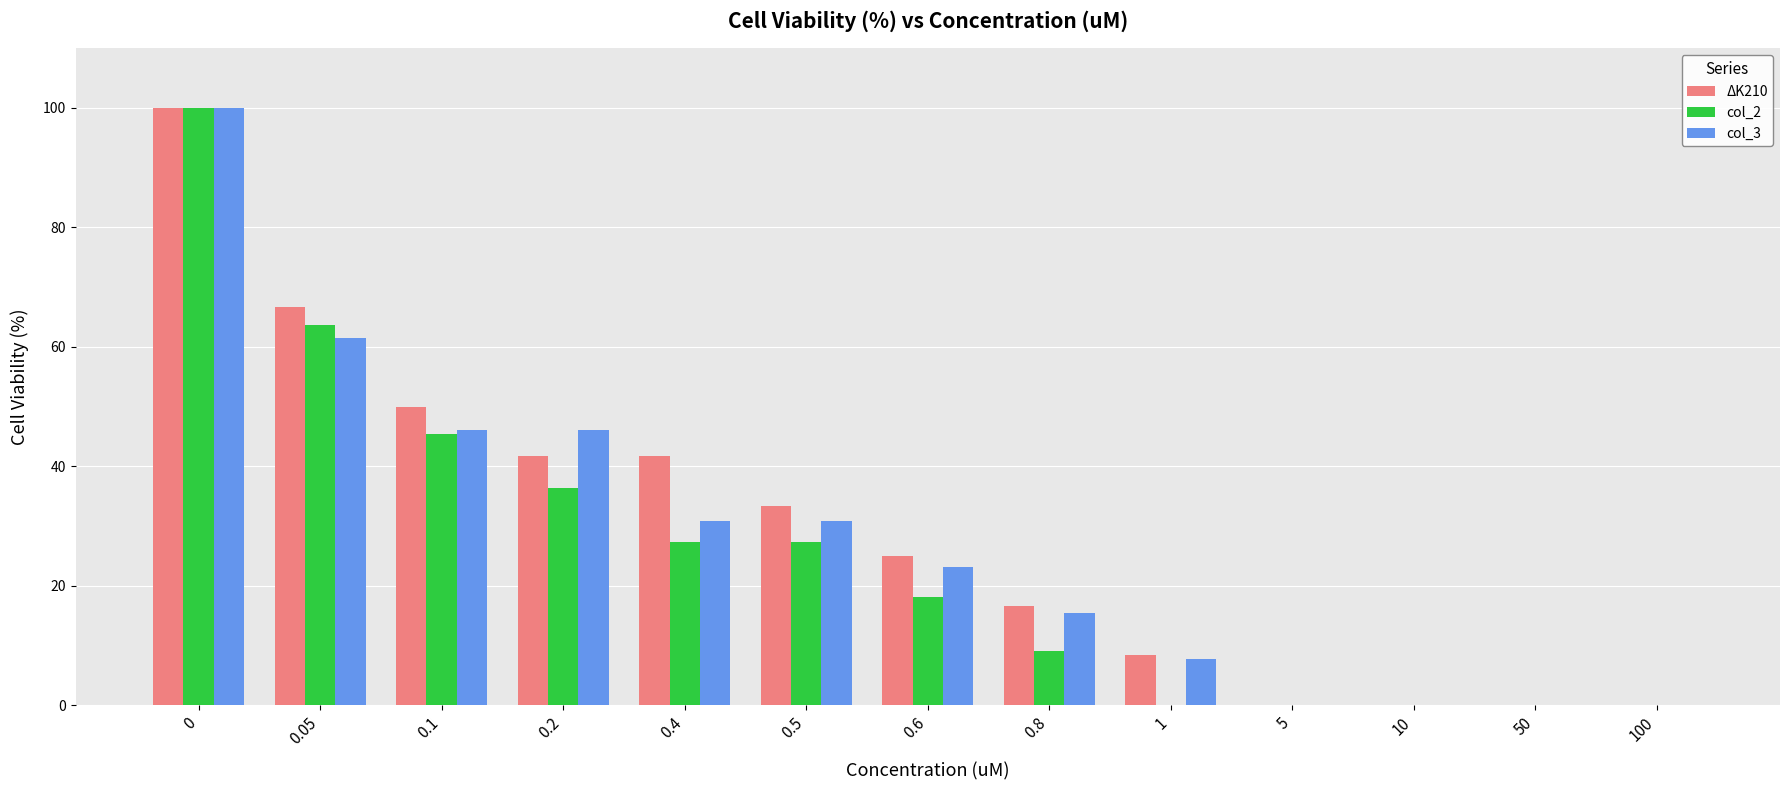

What is the sum of all col_3 values?

361.5